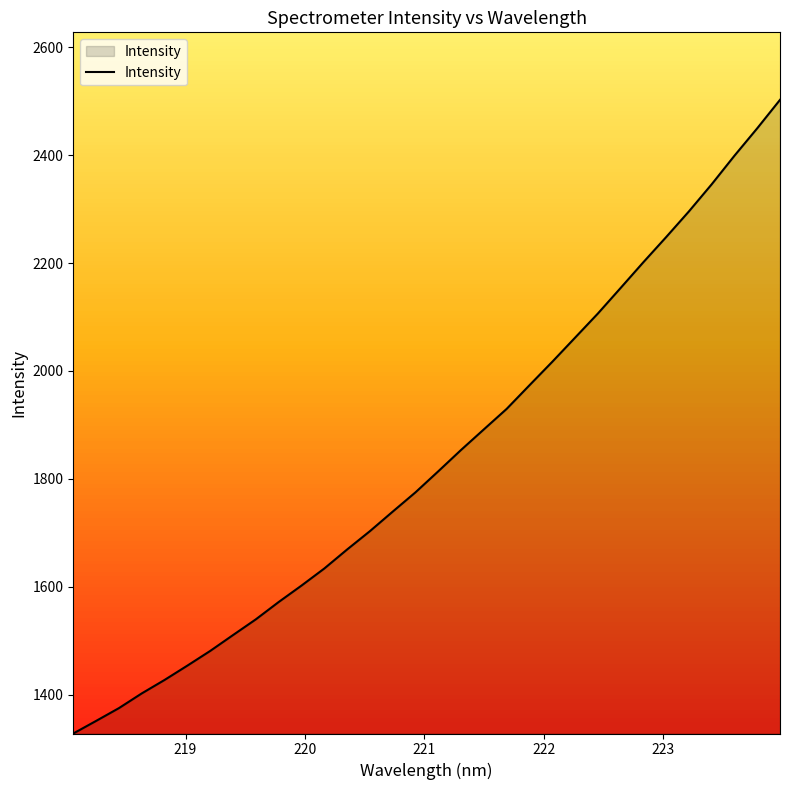

Count the number of categories in the chart.

32